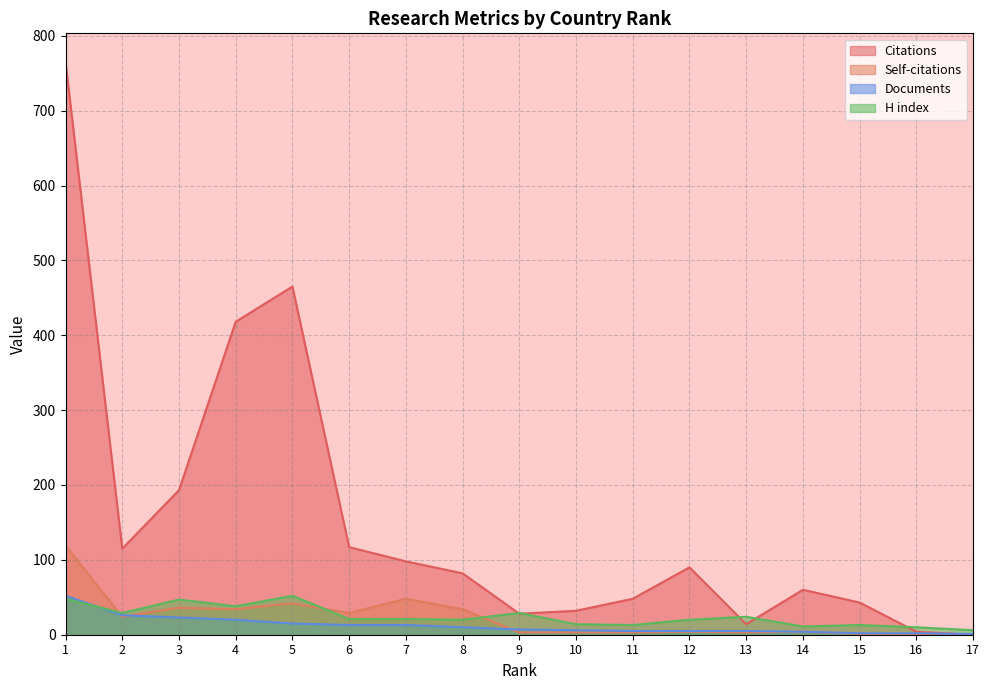

Reading left to right, extract all data points from this chart.

Citations: 765	115	193	418	465	117	98	82	28	32	48	90	14	60	43	4	0
Self-citations: 119	24	36	34	42	29	48	34	3	3	3	4	3	4	1	1	0
Documents: 52	26	23	20	15	13	13	10	7	6	5	5	5	4	2	2	1
H index: 48	29	47	38	52	21	21	20	29	14	13	20	24	11	13	10	6